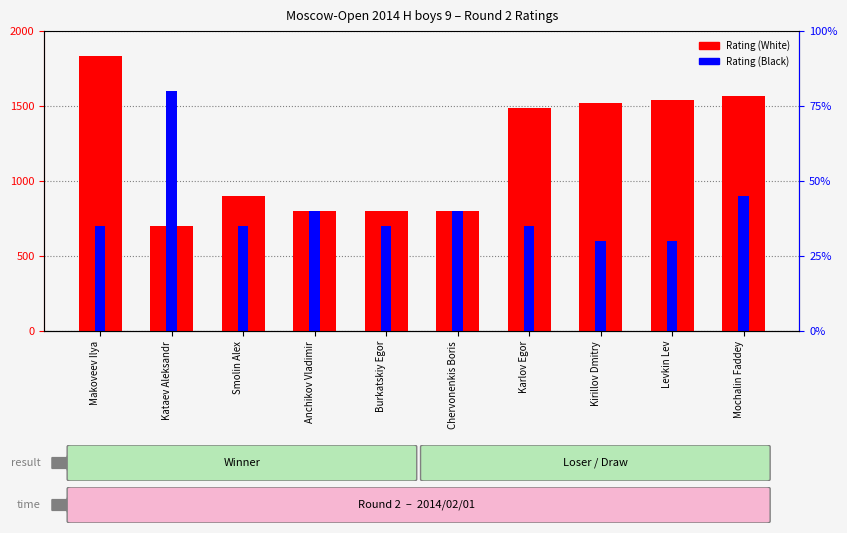

Where is Rating (Black) nearest to the value 1098?

Mochalin Faddey